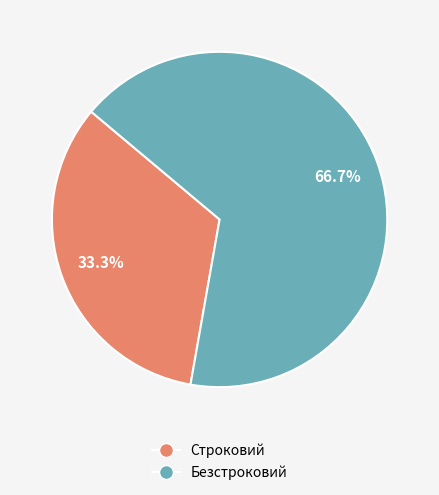

The Строковий slice represents 43% of the pie. True or false?

False